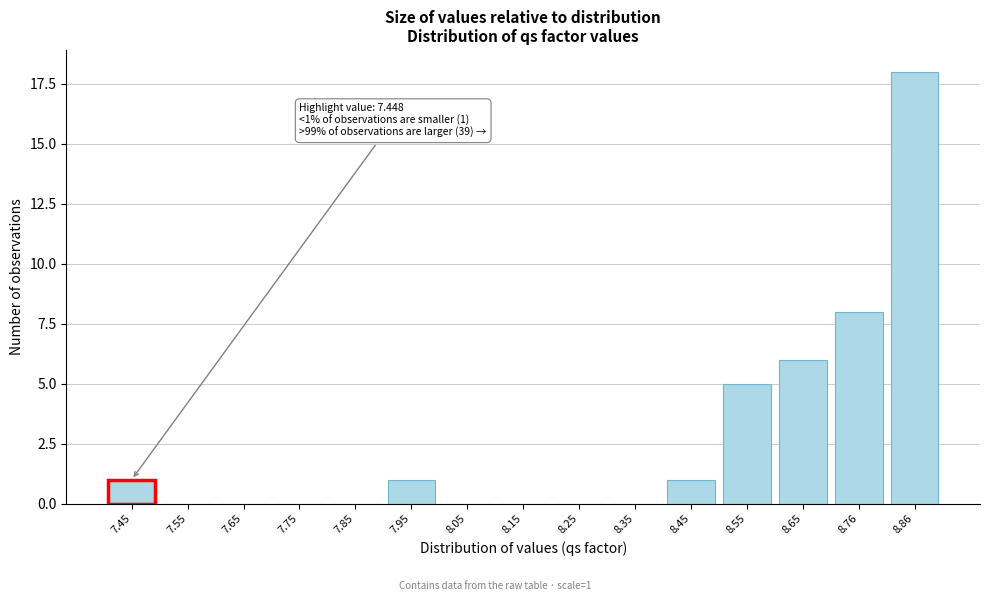

Reading left to right, transcribe all the data shown in this chart.

7.45=1	7.55=0	7.65=0	7.75=0	7.85=0	7.95=1	8.05=0	8.15=0	8.25=0	8.35=0	8.45=1	8.55=5	8.65=6	8.76=8	8.86=18